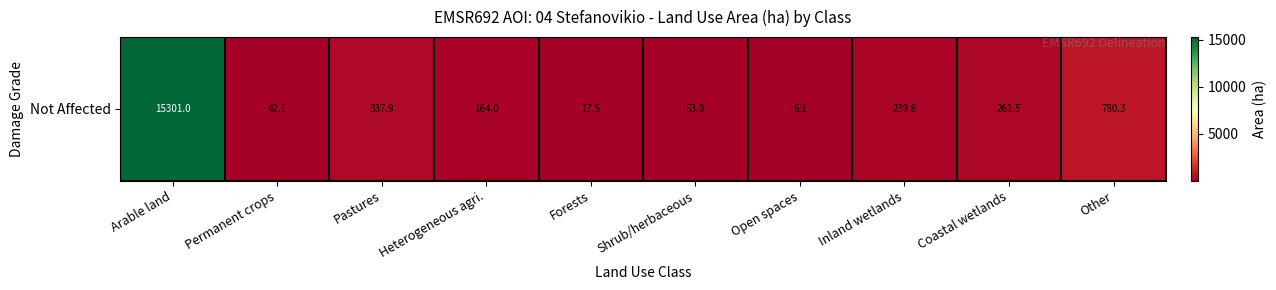

What is the sum of the values at Pastures and Open spaces?

344.0